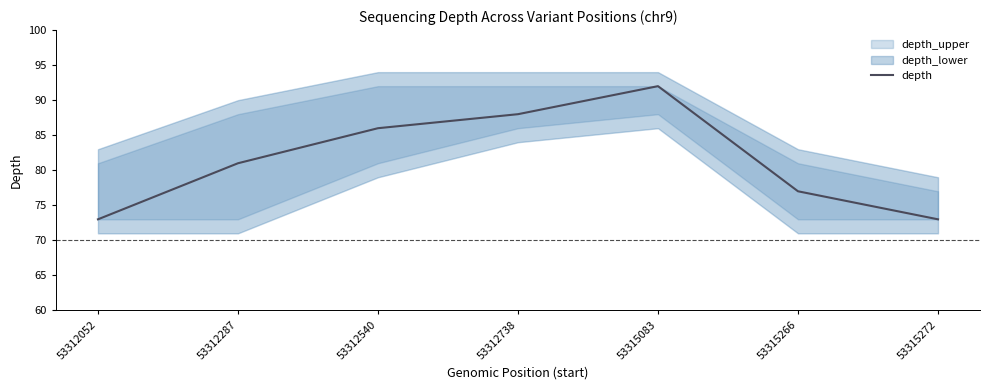

How many interior local peaks (higher than both neighbors) does the data have?

1